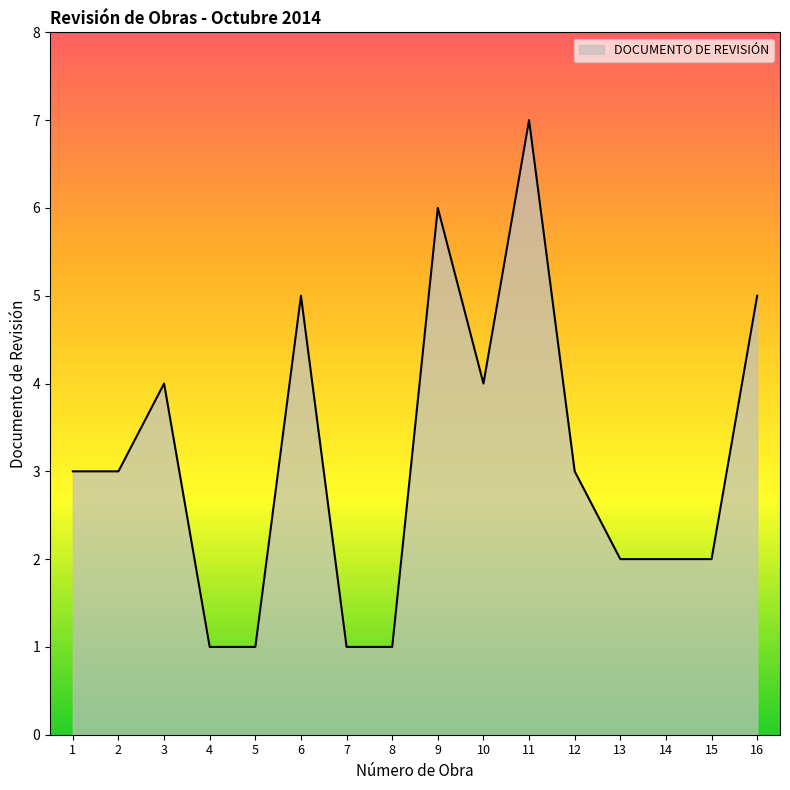

What is the smallest value displayed?

1